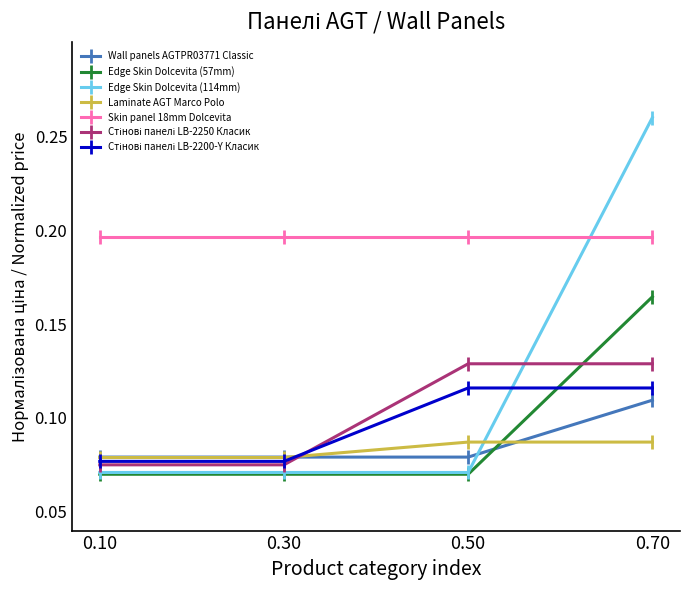

Which label corresponds to the largest value in the chart?

0.70